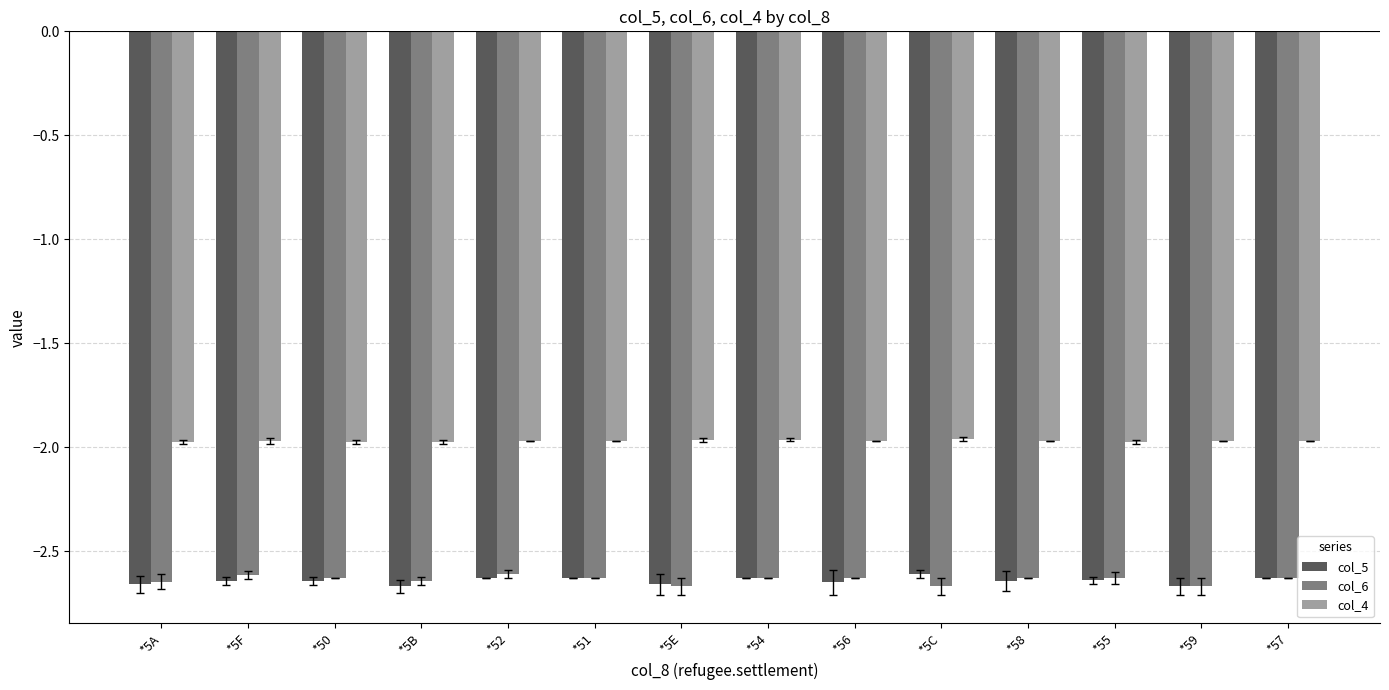

What is the label of the 9th bar from the right?

*51